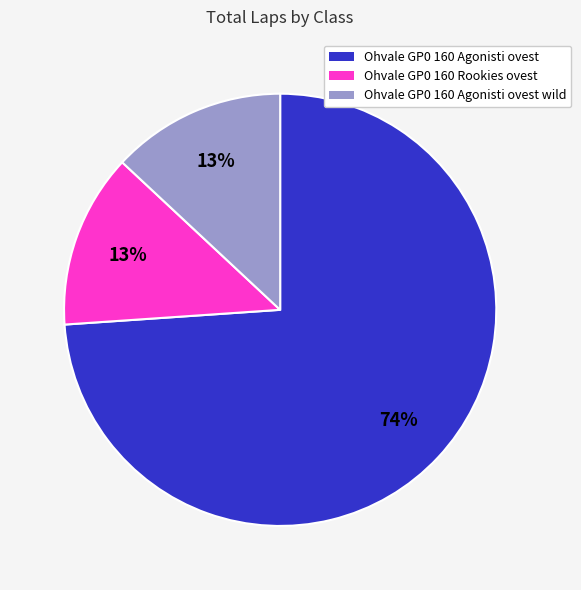

To the nearest percent, what is the average slice percentage?

33%